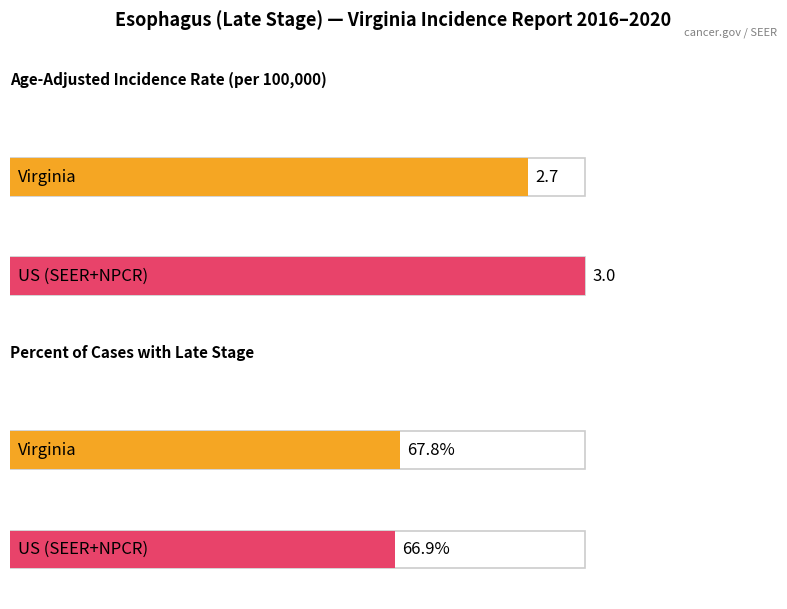

At Virginia, list the series in order from smallest to largest.

Age-Adjusted Incidence Rate, Percent of Cases with Late Stage